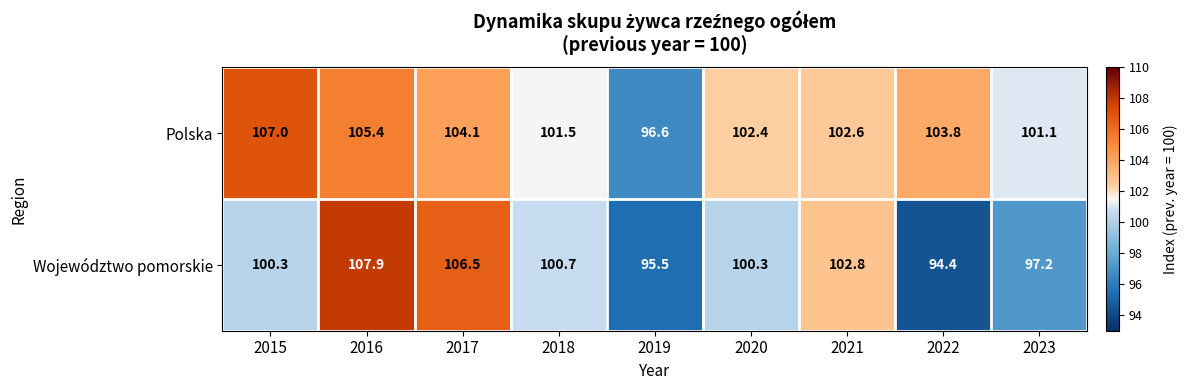

Which series has the widest spread of values?

Województwo pomorskie